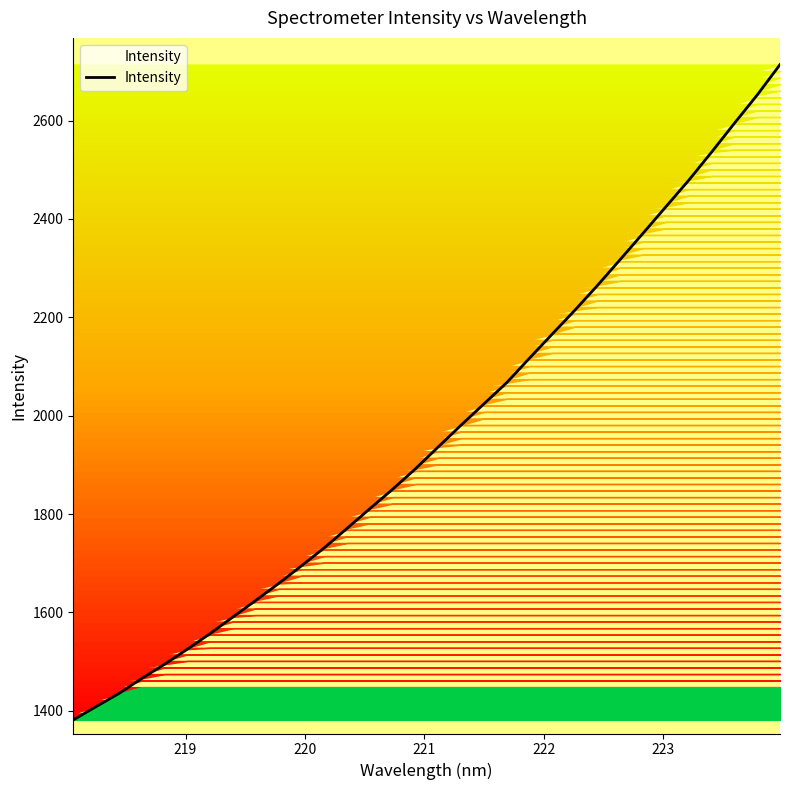

What is the maximum value shown in the chart?

2713.8